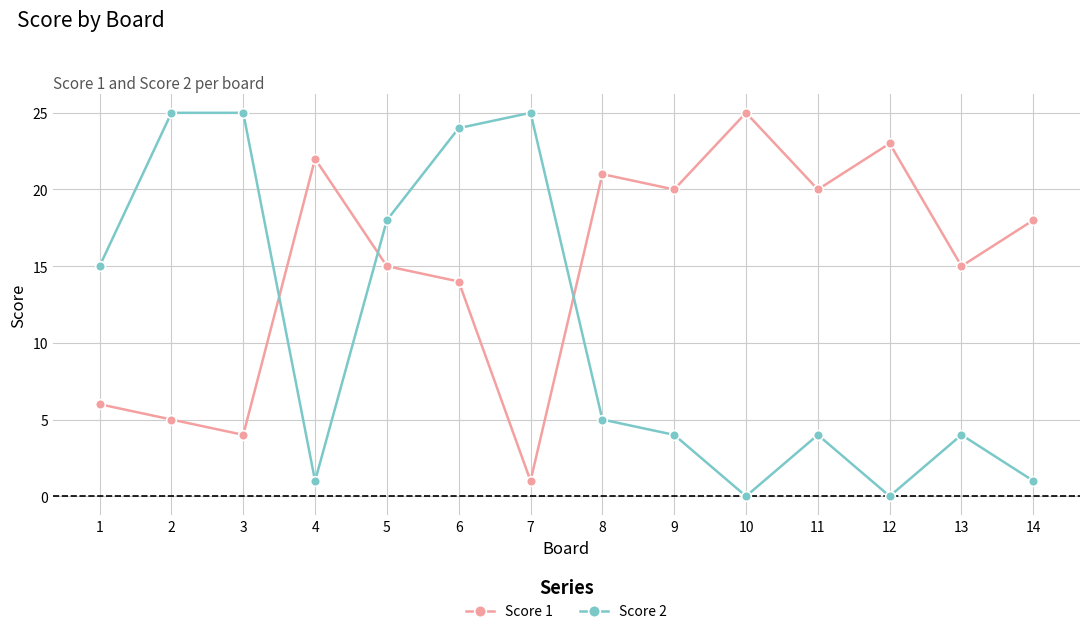

At 7, list the series in order from smallest to largest.

Score 1, Score 2